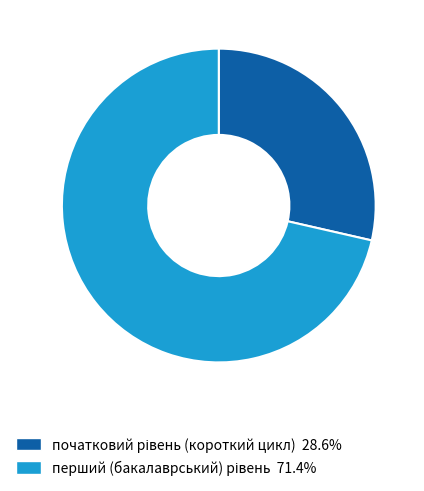

Which slice is the largest?

перший (бакалаврський) рівень